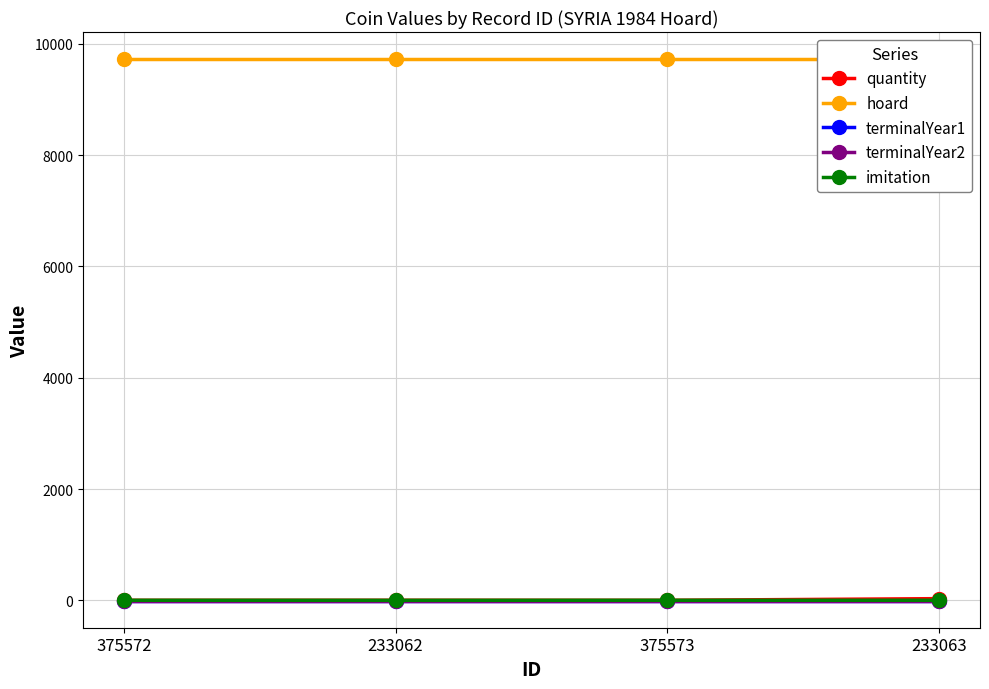

What is the value of the imitation point at the 3rd from the left?

1